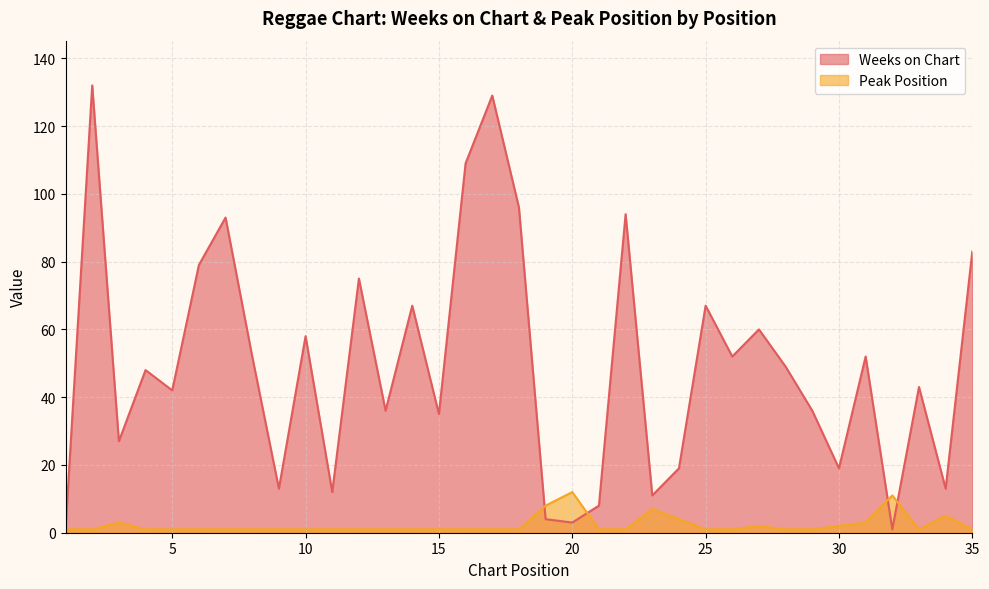

Read the Weeks on Chart value at 12, to the nearest 50.

100